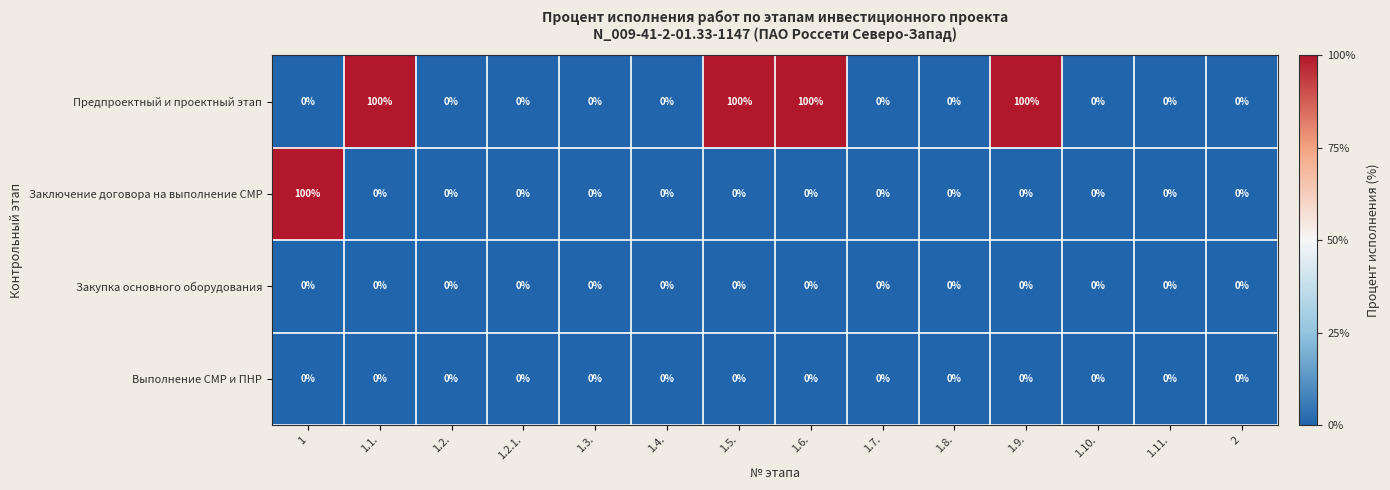

The value of Заключение договора на выполнение СМР at 1 is 40. True or false?

False